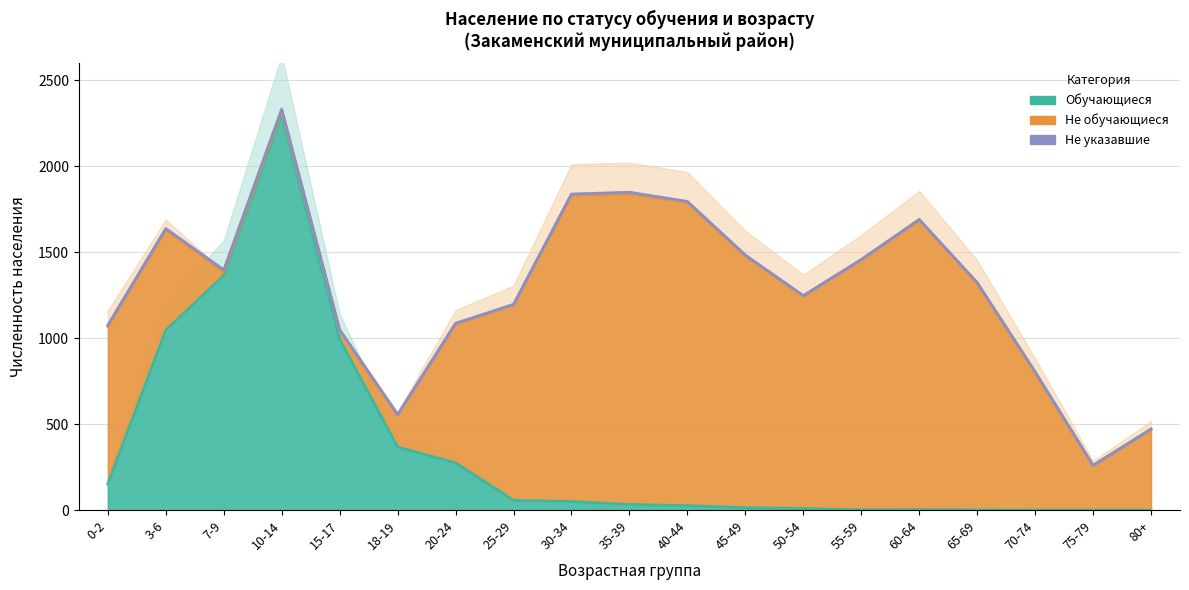

Rank the series by their maximum value, from highest to lowest.

Обучающиеся (всего), Не обучающиеся, Не указавшие